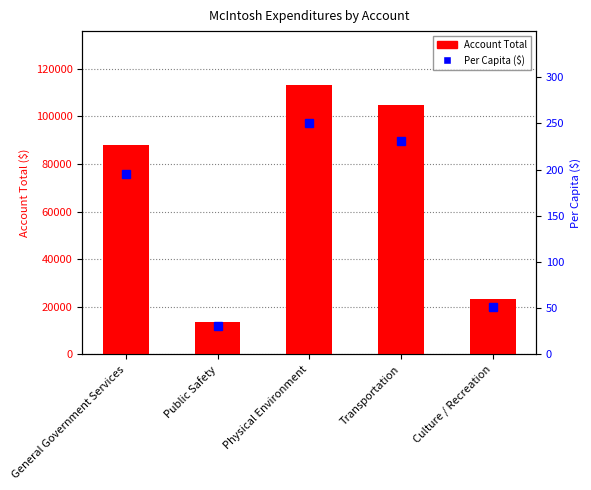

The Account Total series shows 113181.0 at Physical Environment. True or false?

True